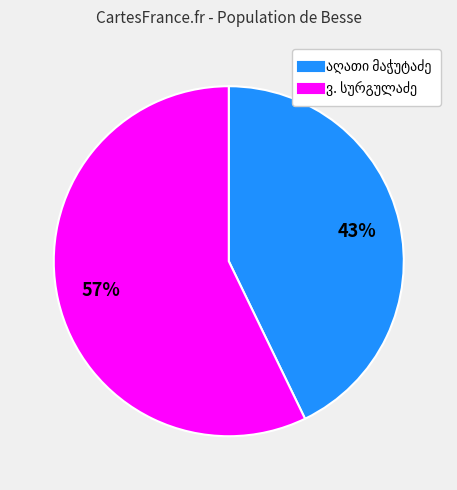

Does any single category account for the majority?

Yes